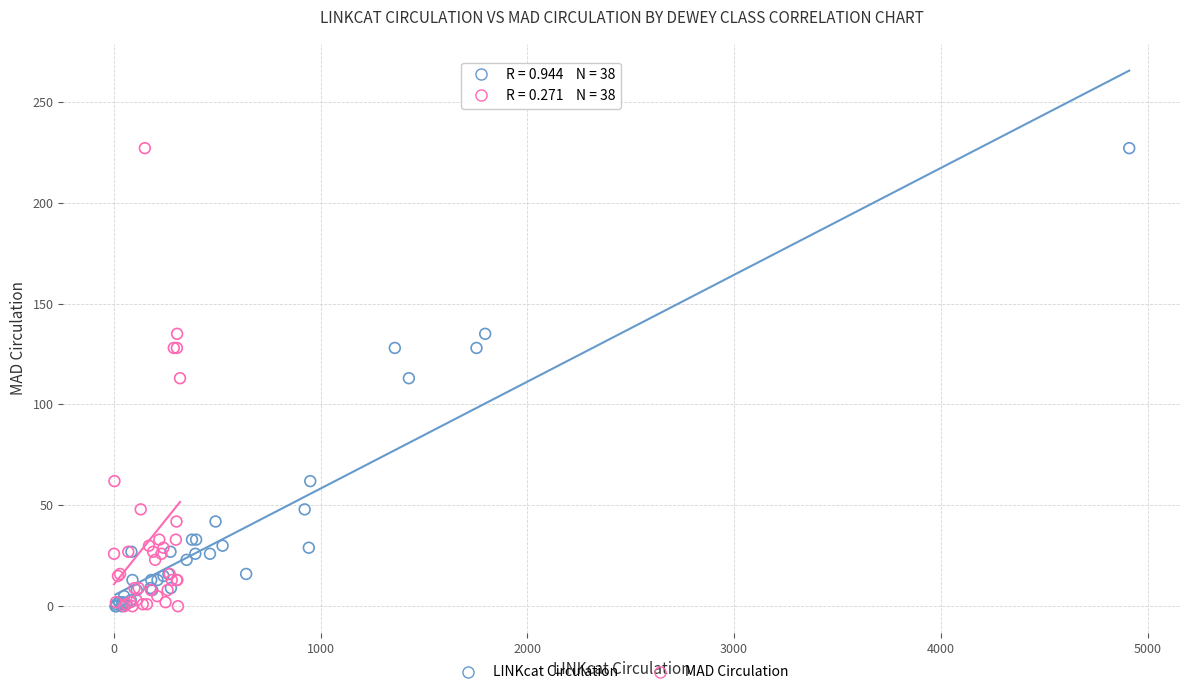

What are all the series names shown in the legend?

LINKcat Circulation, MAD Circulation